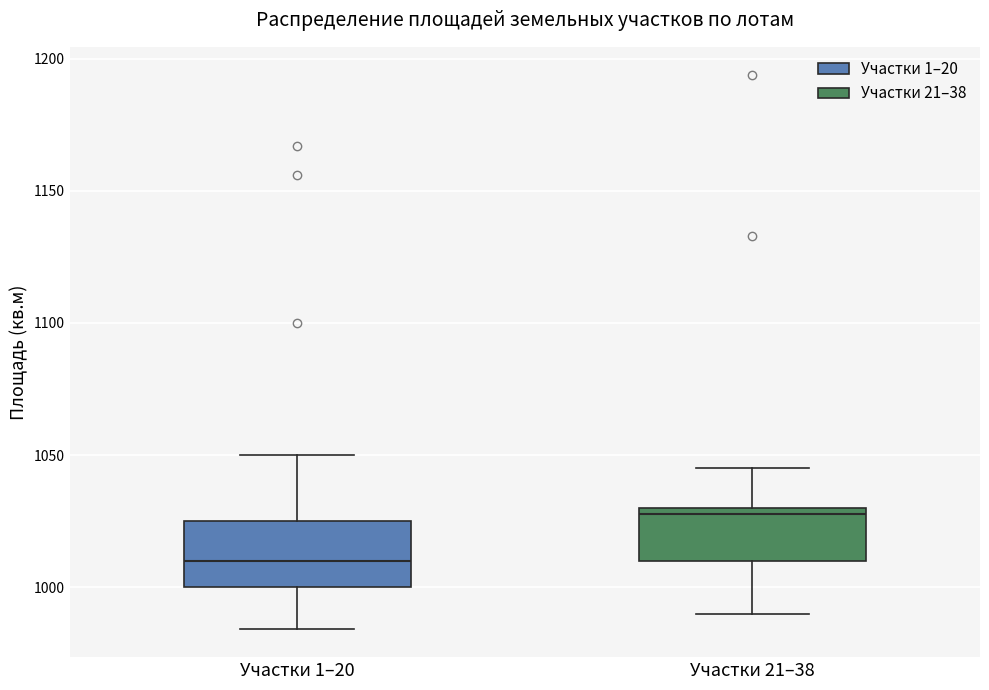

Where does the lower whisker of the box for Участки 1–20 end on the y-axis? The values are not printed on the chart, so give them approximately, as read against the axis.

985